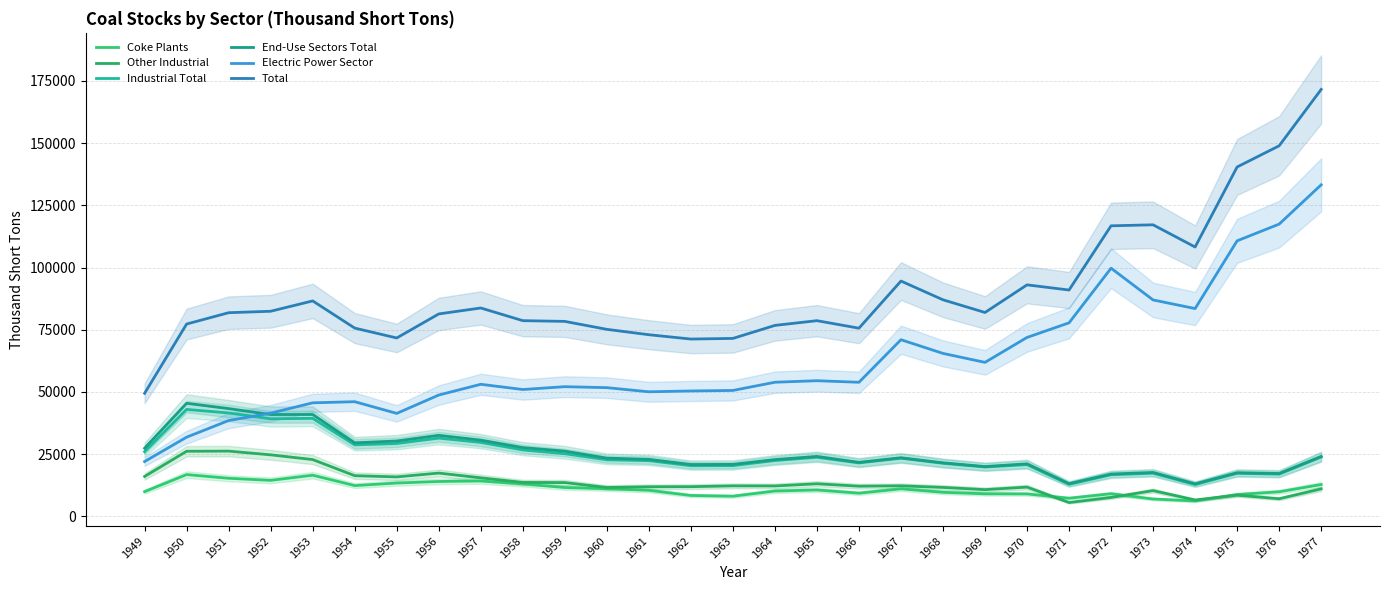

List the labels in order of Total value, largest first.

1977, 1976, 1975, 1973, 1972, 1974, 1967, 1970, 1971, 1968, 1953, 1957, 1952, 1969, 1951, 1956, 1958, 1965, 1959, 1950, 1964, 1954, 1966, 1960, 1961, 1955, 1963, 1962, 1949